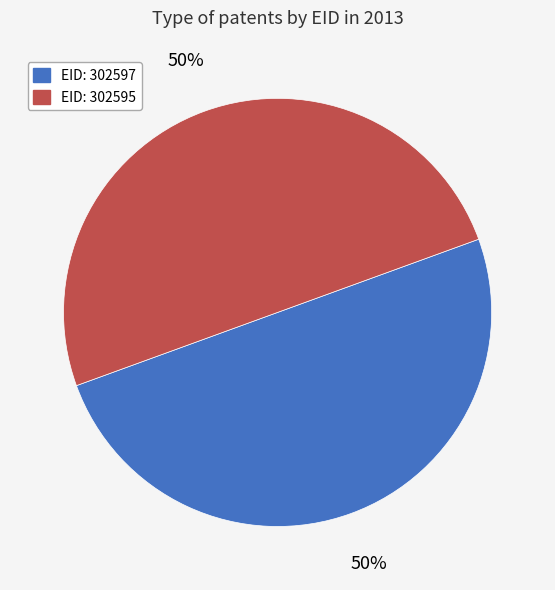

Is it true that EID: 302597 is 50% of the pie?

True